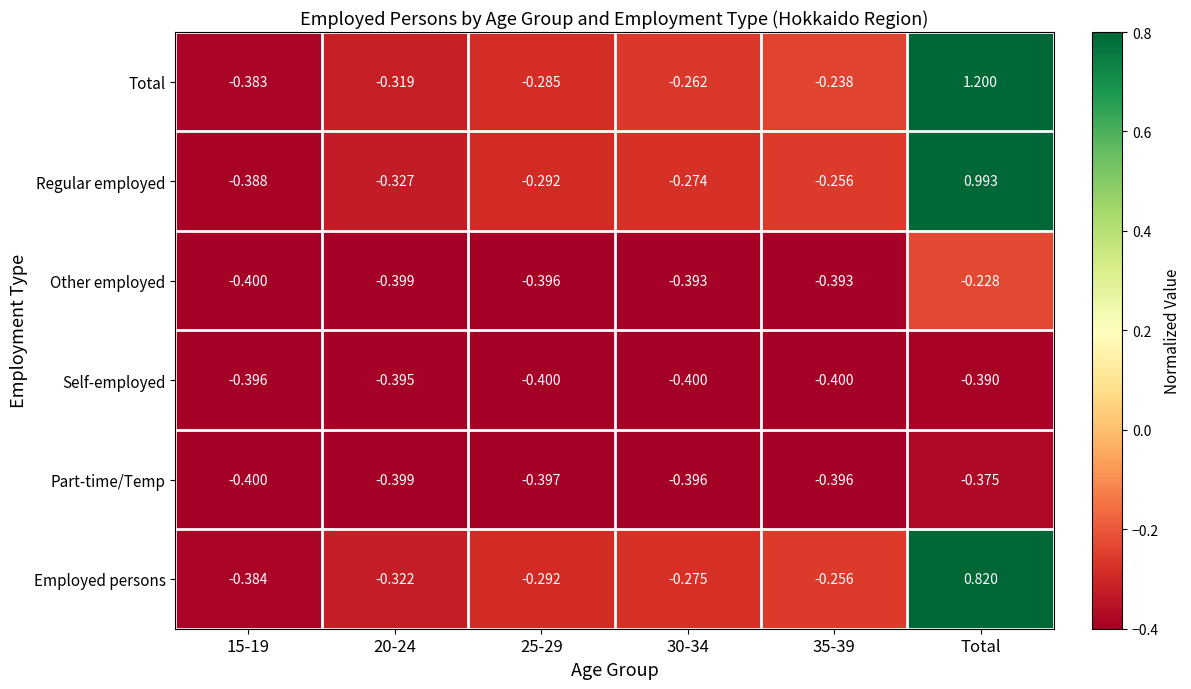

How many values in the Total series are below 0?

5